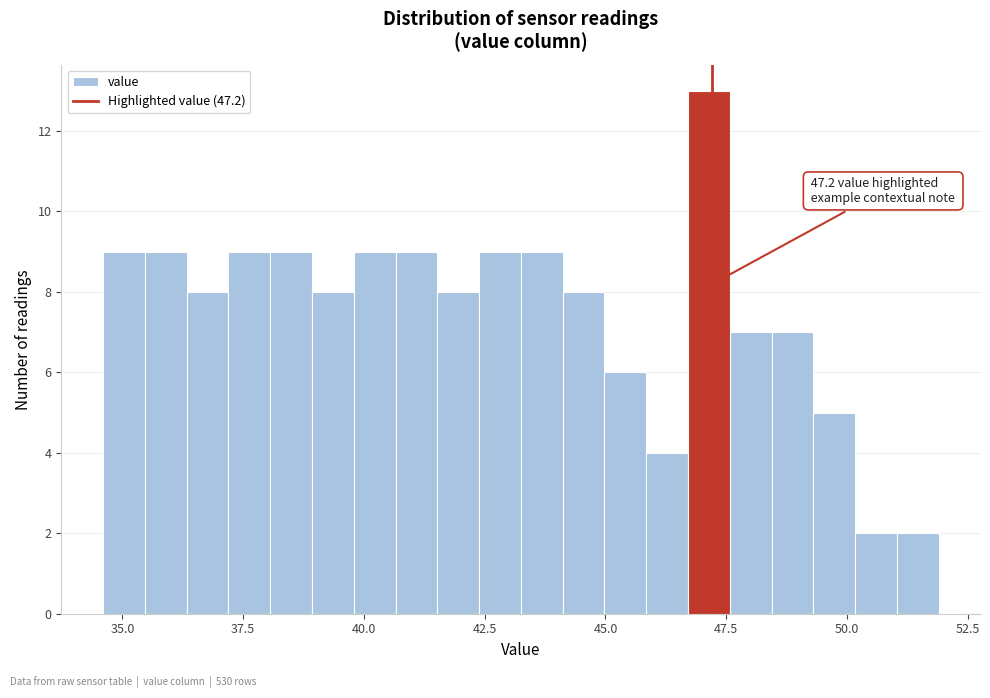

Read against the x-axis, roughly where is the centre of the tallest bar?

47.0